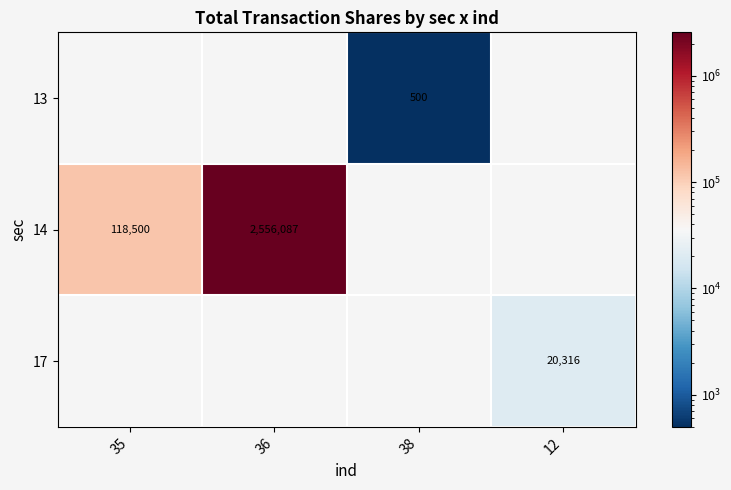

At which category does the chart reach its peak across all series?

36